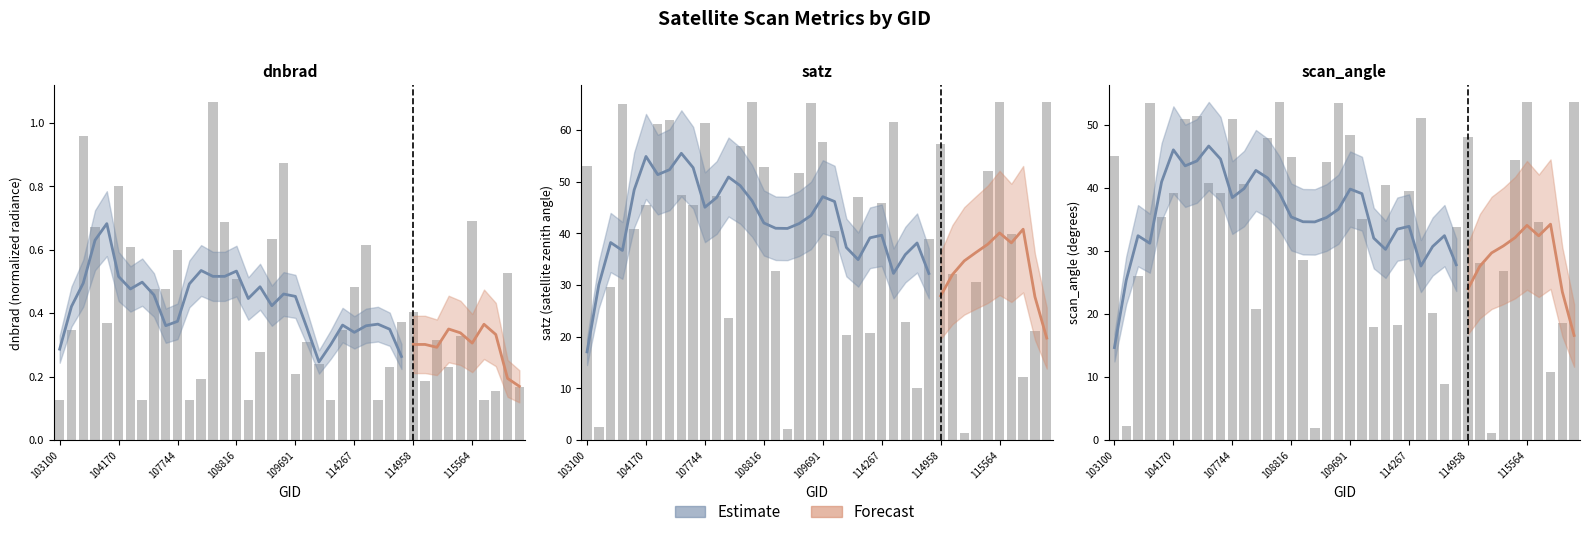

Between 109157 and 114845, which series saw the biggest shift?

satz